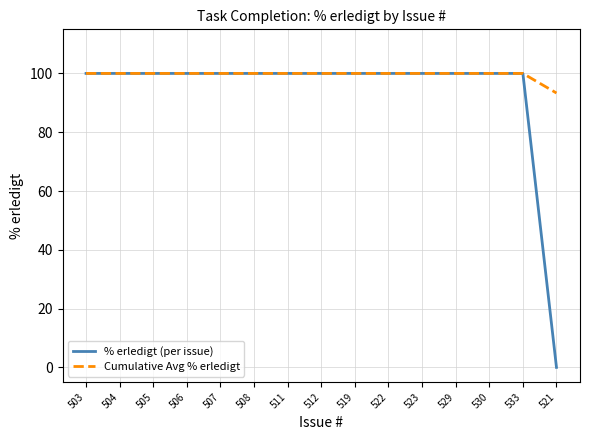

Read the % erledigt (per issue) value at 530.

100.0